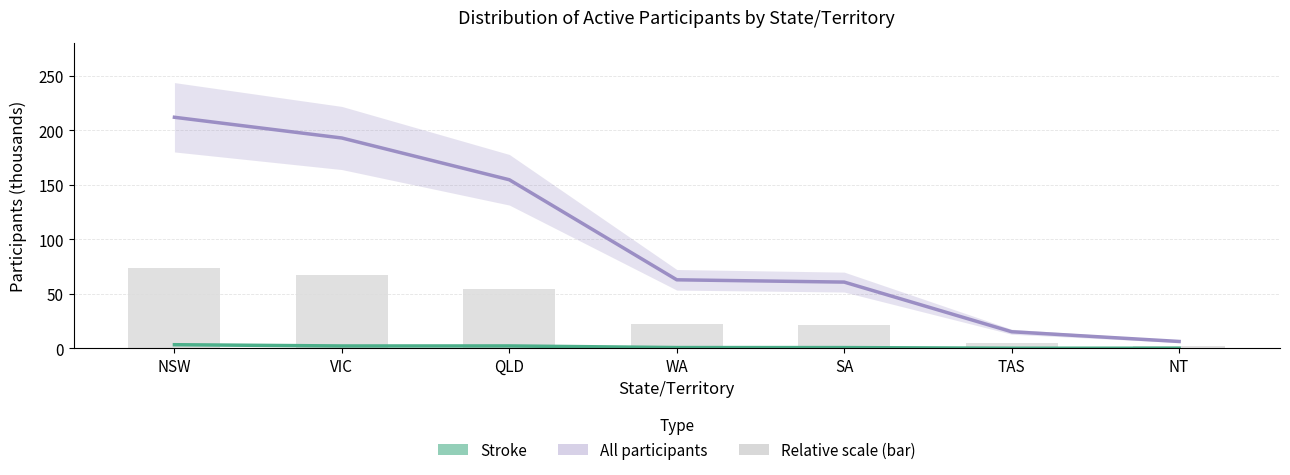

Which series has the largest range (max minus min)?

All participants